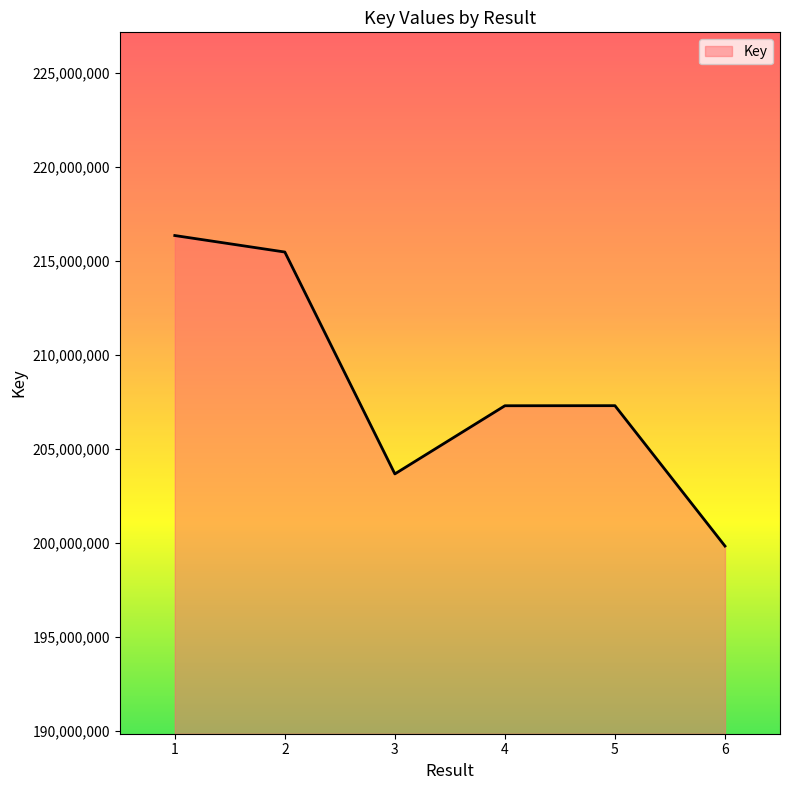

What is the approximate value at 3?

203663871